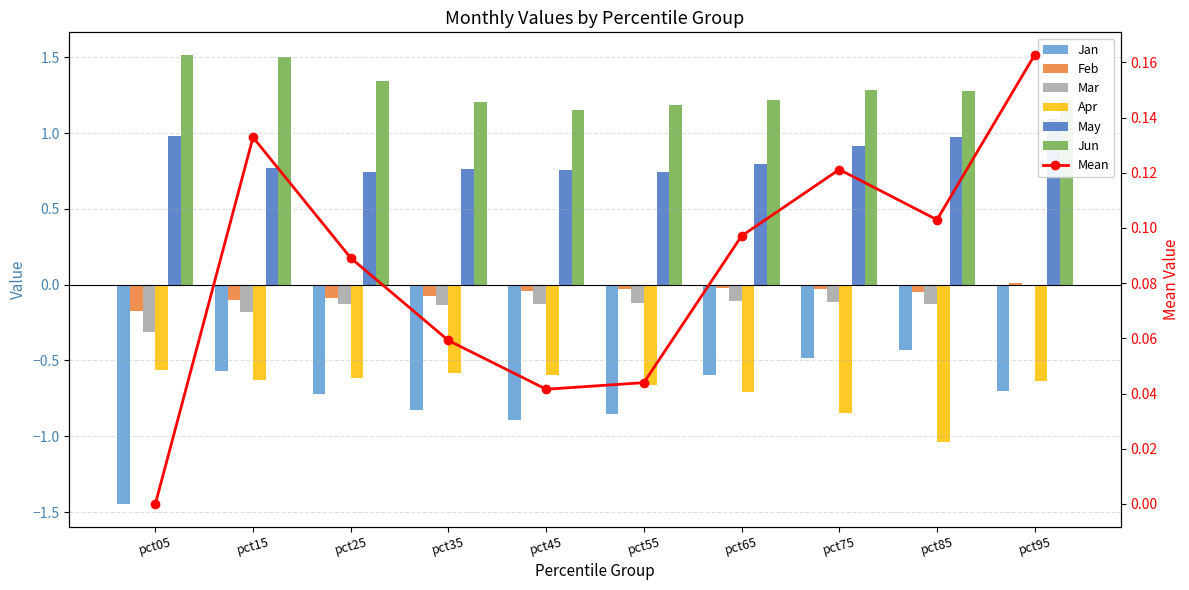

At which label does Feb first exceed 0?

pct95